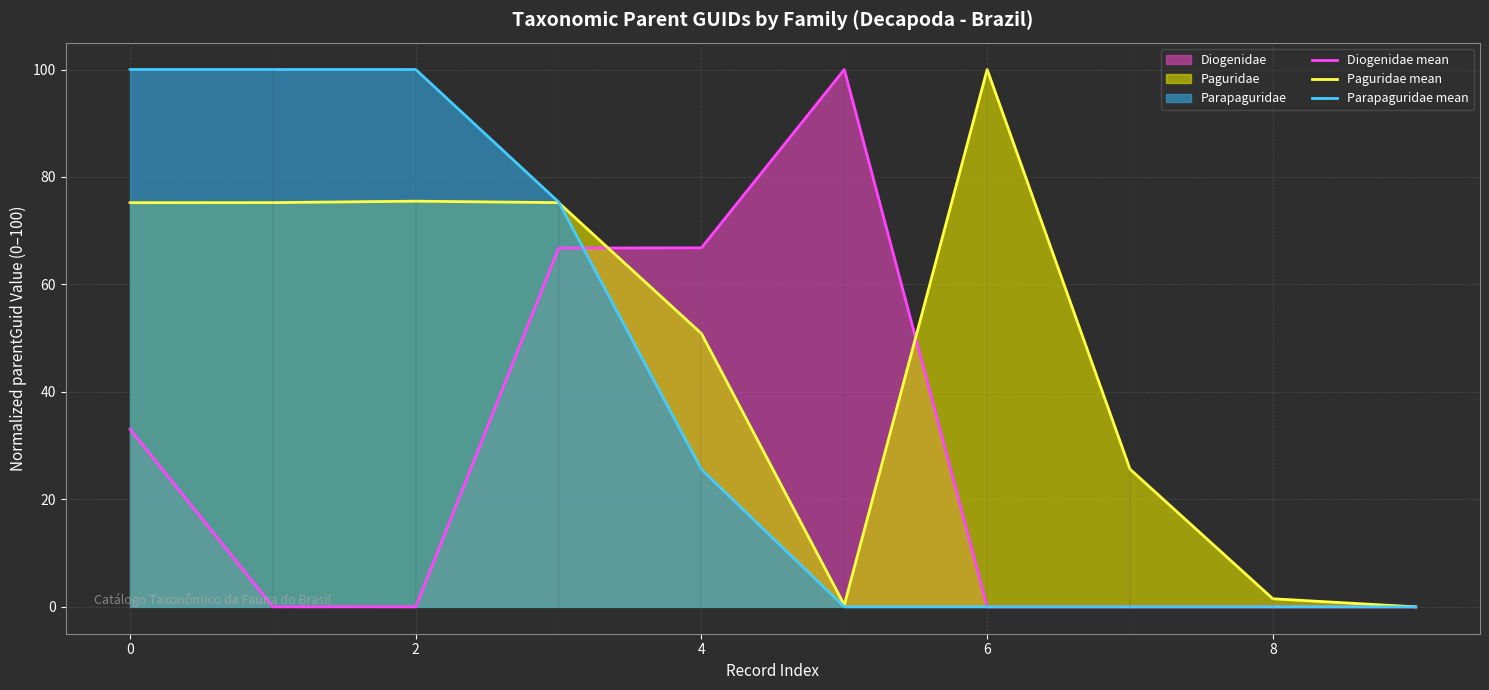

True or false: Diogenidae mean and Paguridae mean cross at least once.

True